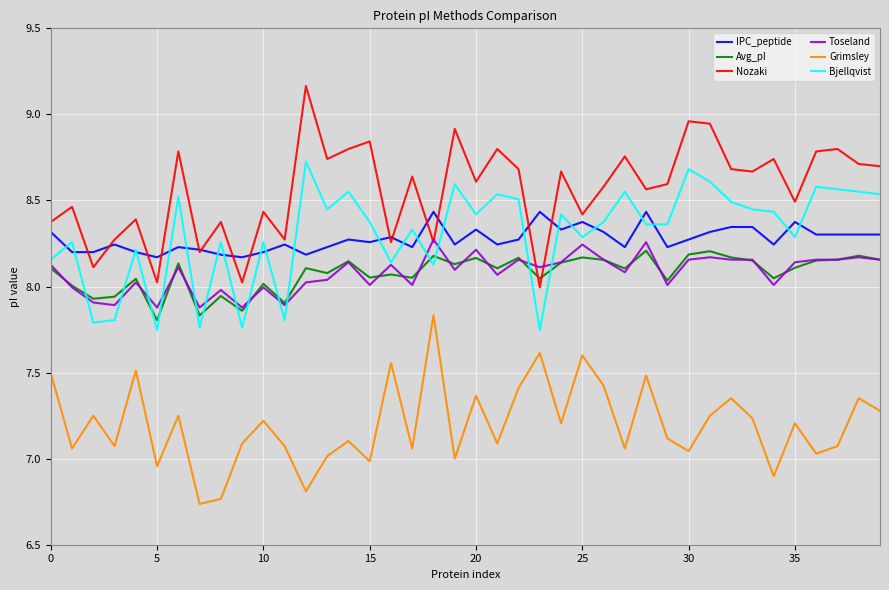

Which series has the largest total across all categories?

Nozaki